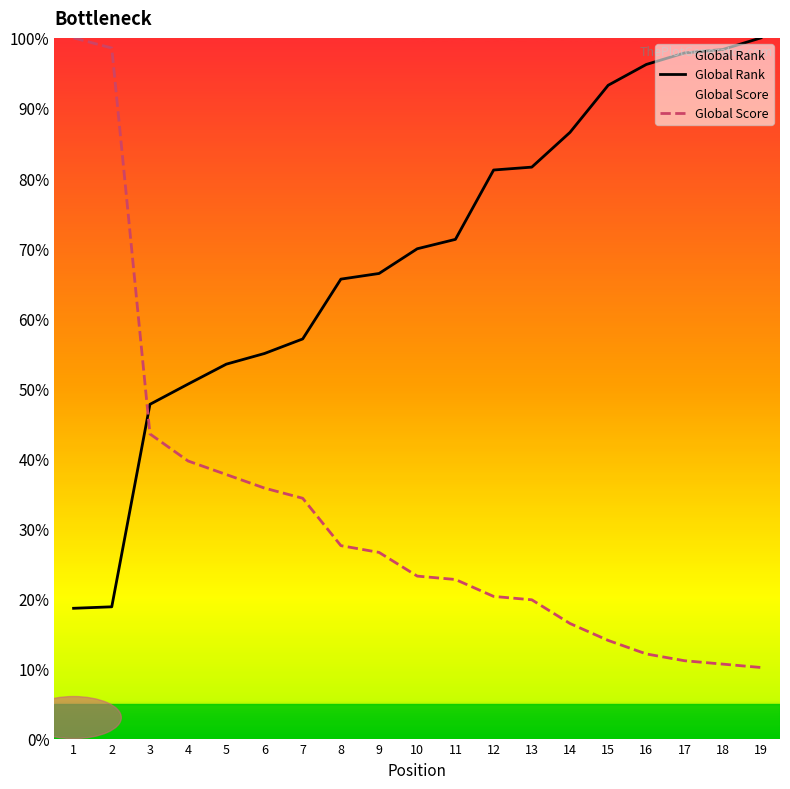

How many times do Global Score and Global Rank cross each other?

1